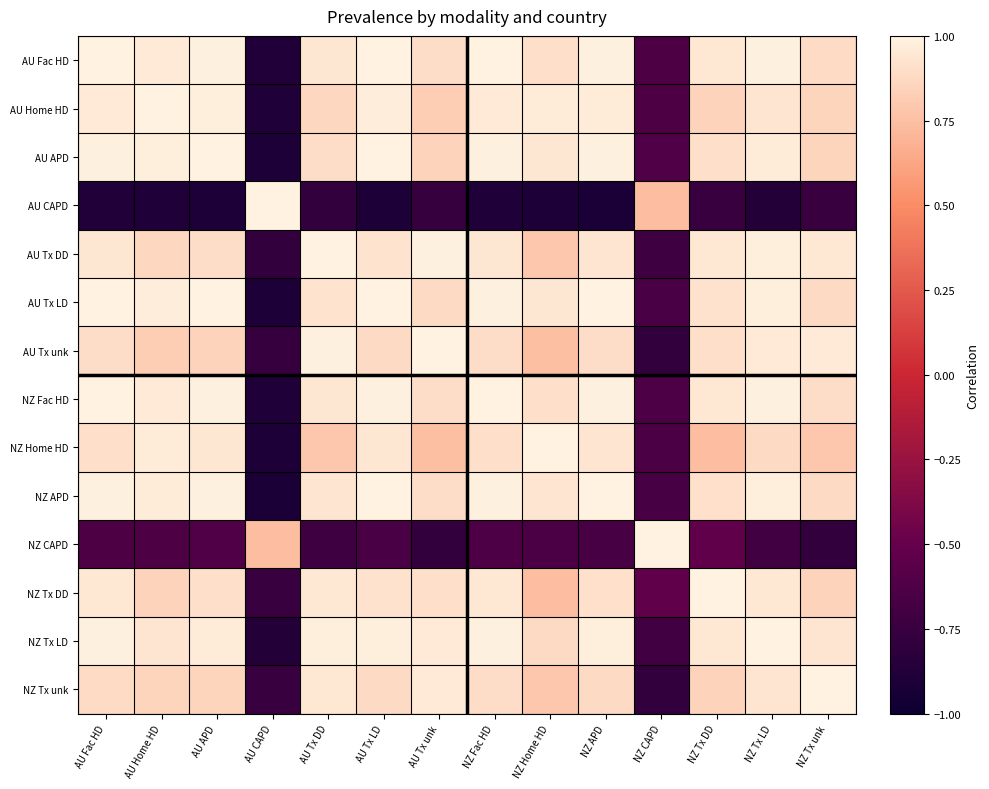

Which has a higher value, AU Tx DD or NZ CAPD?

AU Tx DD